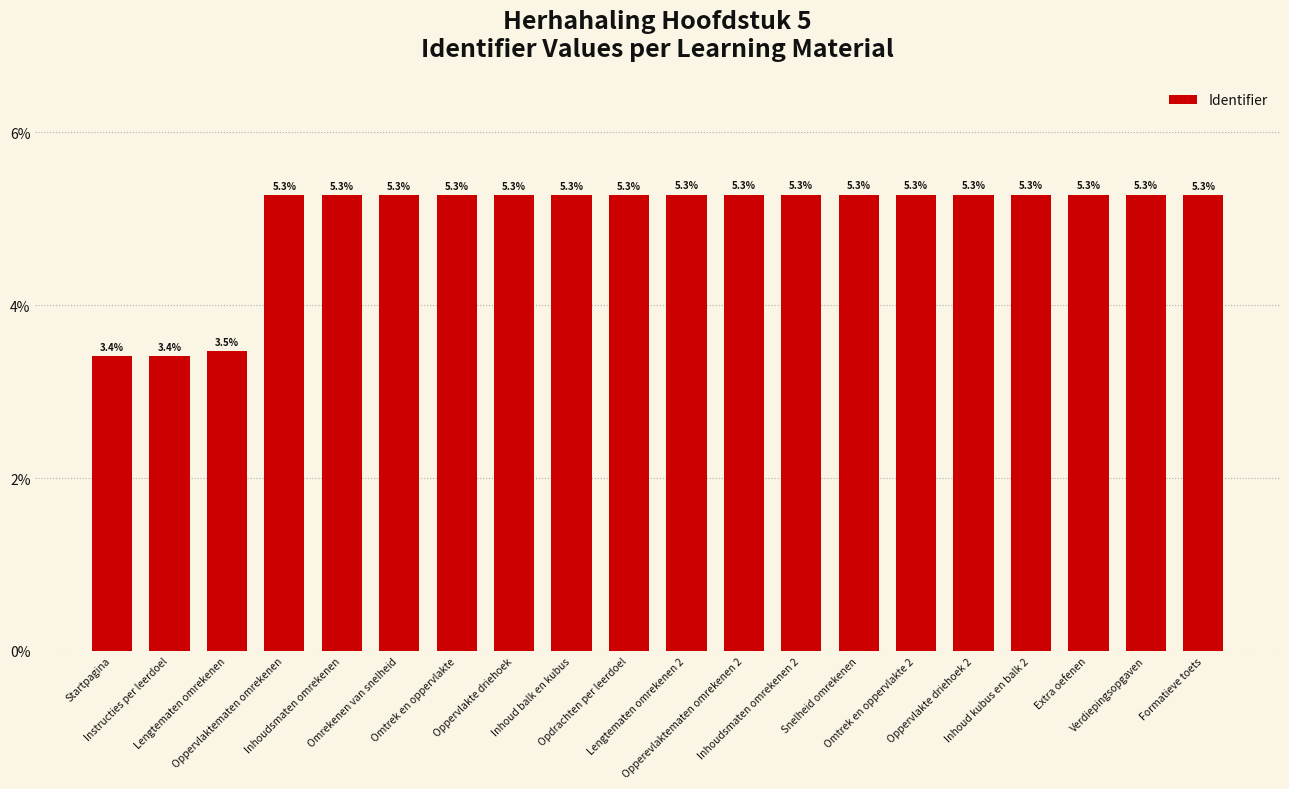

Where is the data nearest to the value 4?

Lengtematen omrekenen